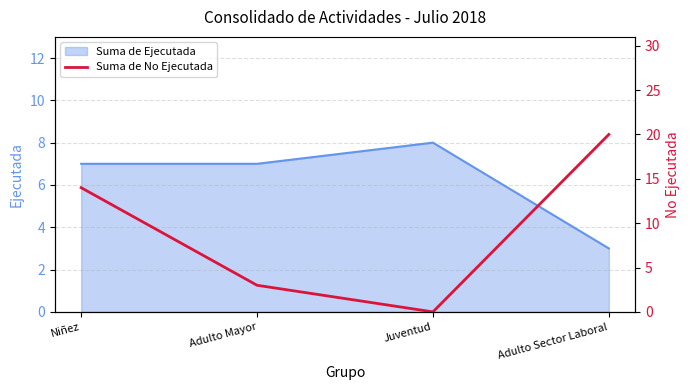

Count the values in the range 3 to 20.

3